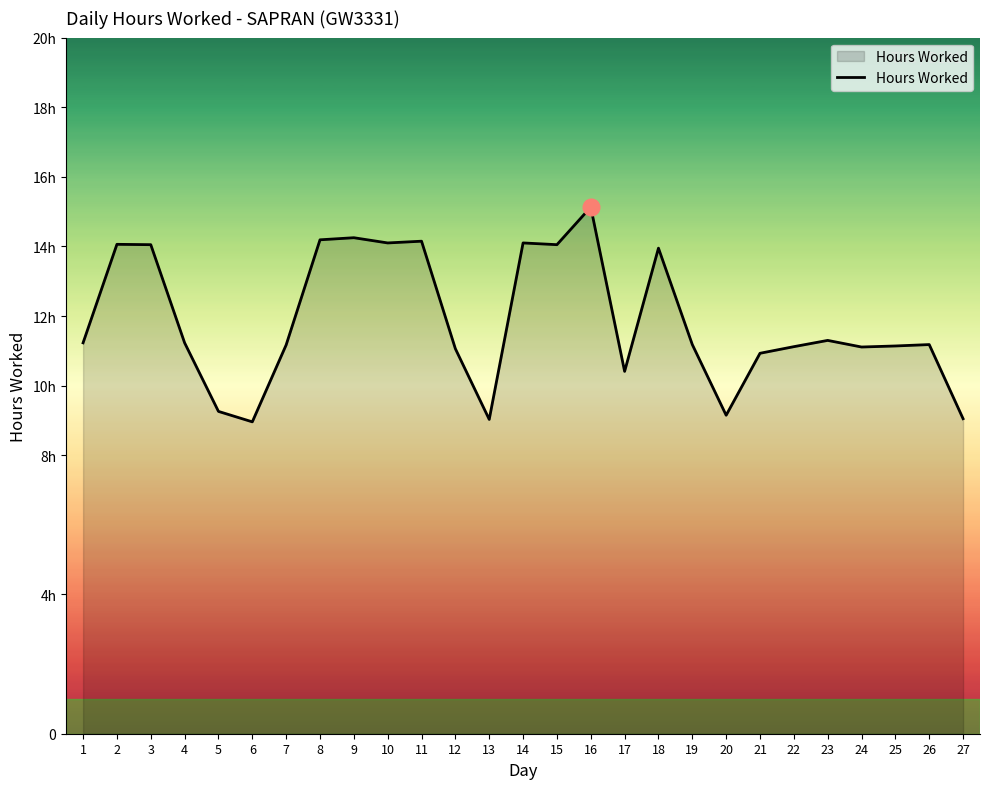

What is the difference between the maximum and minimum values?

6.2